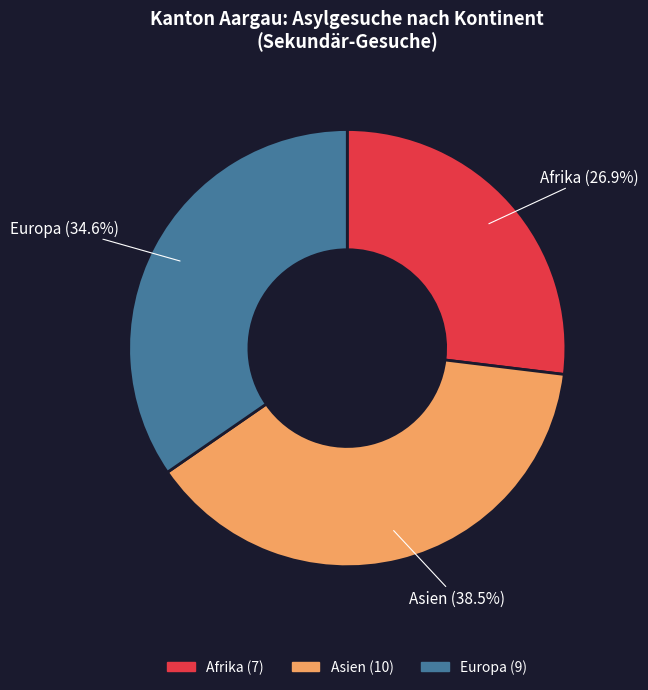

To the nearest percent, what percentage of the pie is Europa?

35%